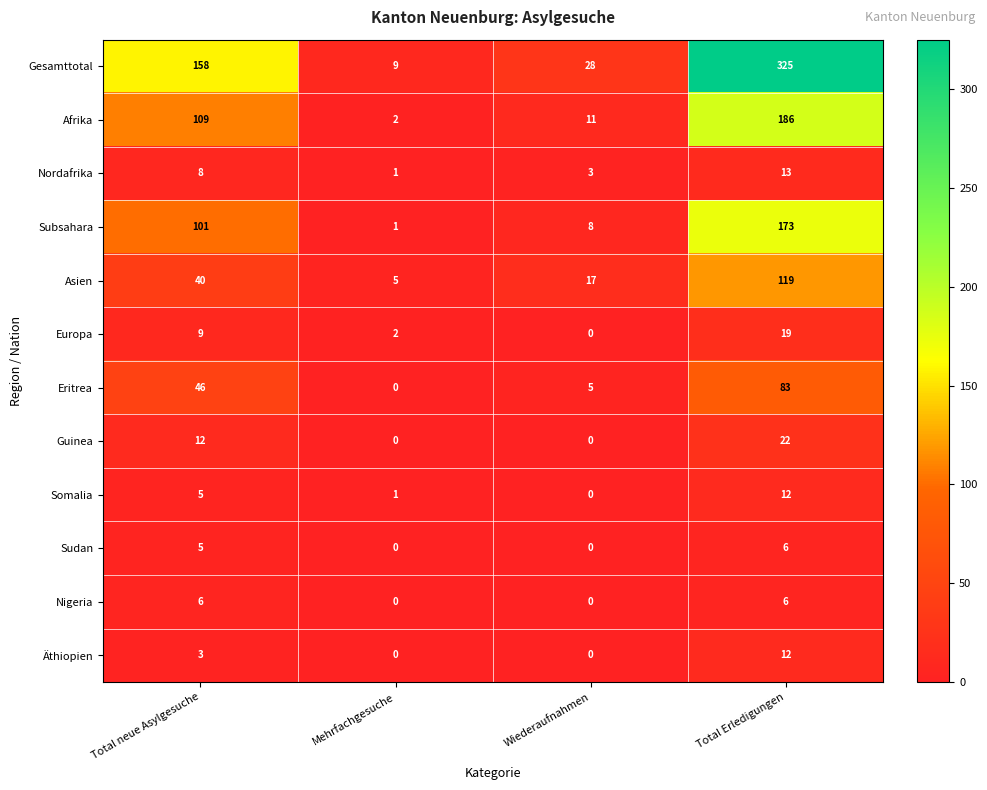

At how many categories does at least one series exceed 216?

1